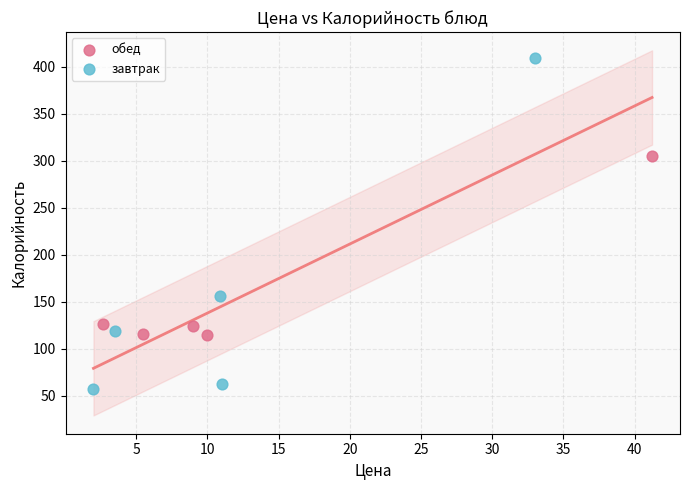

Which series has the widest spread of Y values?

завтрак